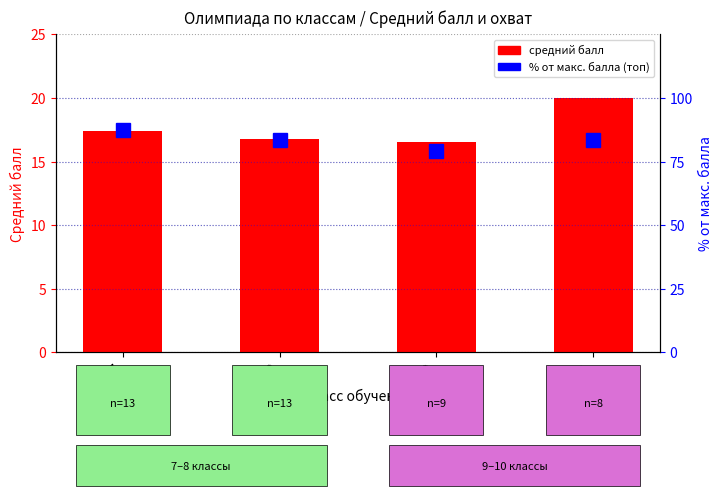

True or false: Avg score has a value of 8.5 at 9.

False